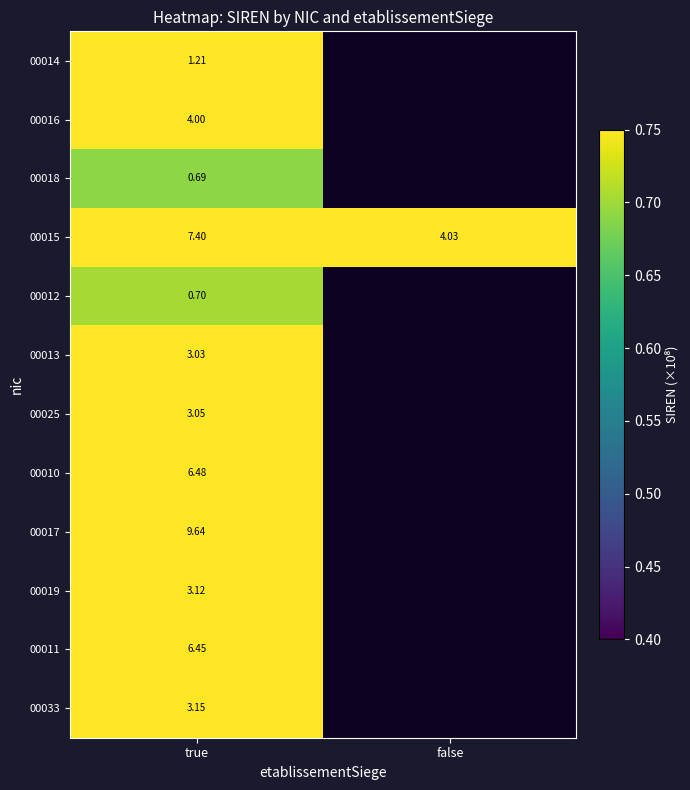

How many values in the 00015 series exceed 7?

1